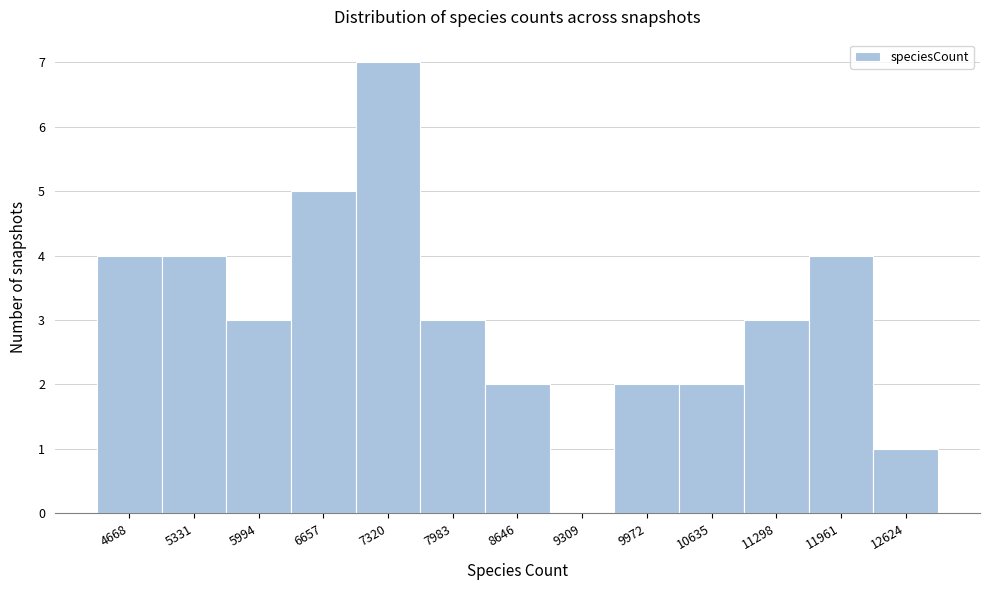

Reading right to left, list all the values displayed in this chart.

12624=1	11961=4	11298=3	10635=2	9972=2	9309=0	8646=2	7983=3	7320=7	6657=5	5994=3	5331=4	4668=4